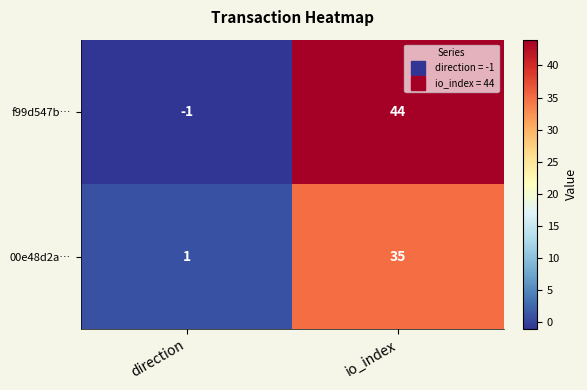

Reading right to left, extract all data points from this chart.

f99d547b…: 44	-1
00e48d2a…: 35	1